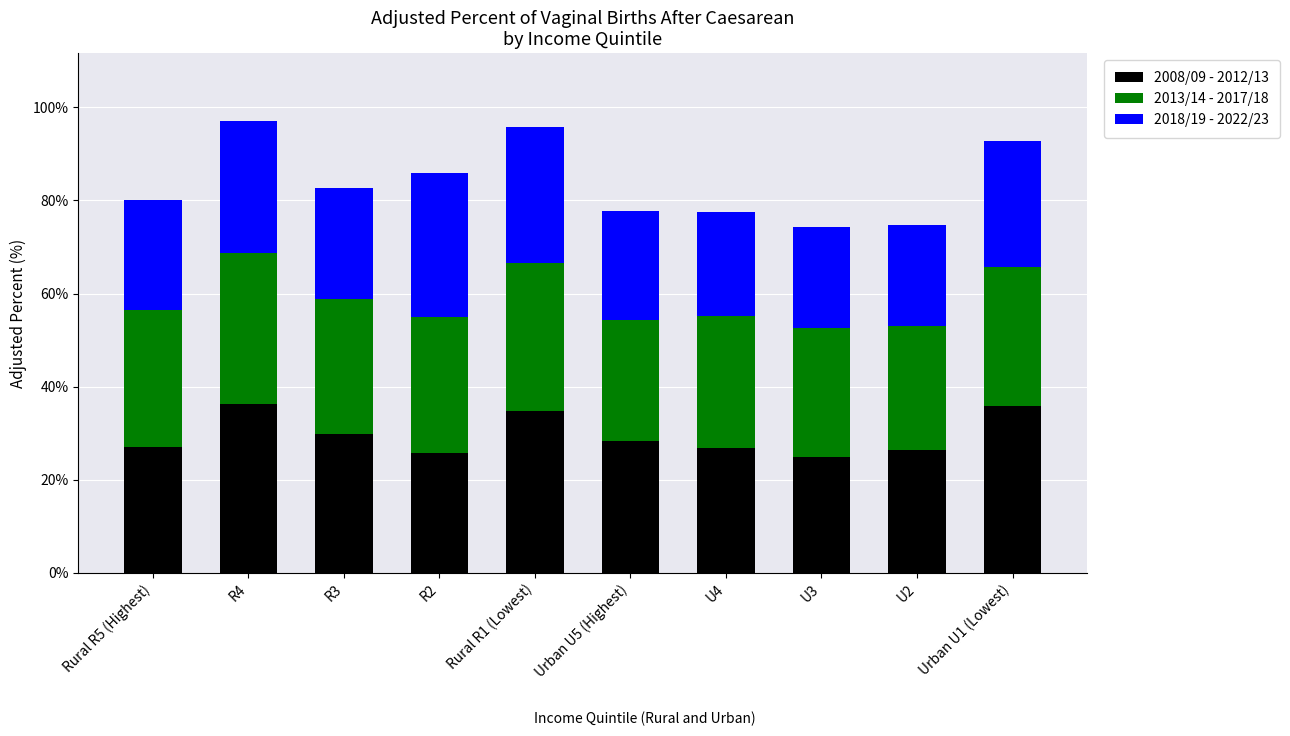

What is the total value across all series at U2?

74.7